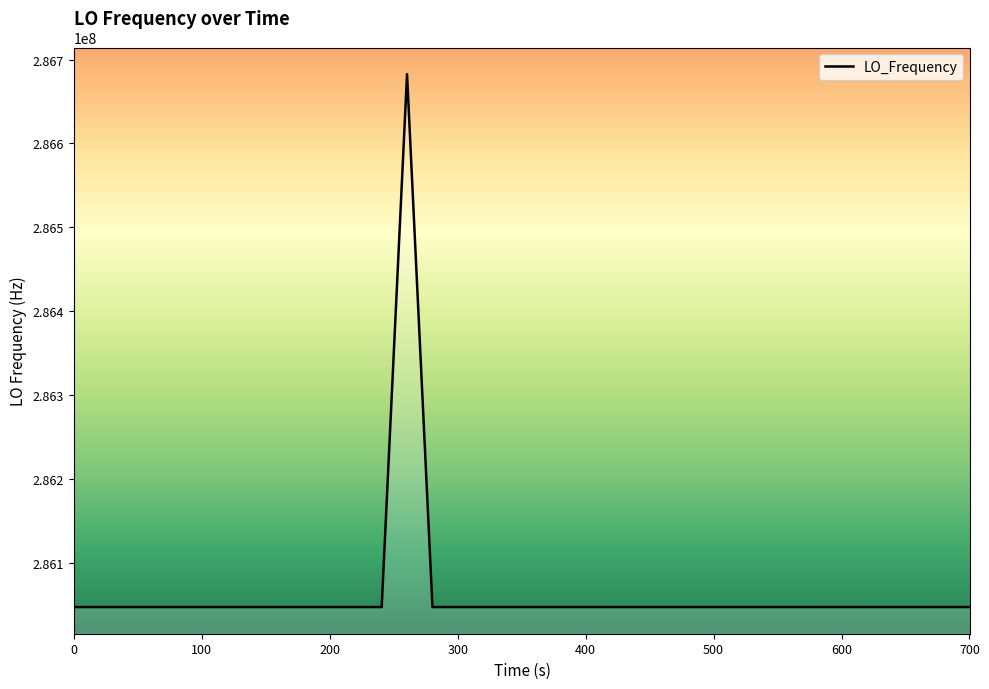

How many lines are shown in the chart?

1